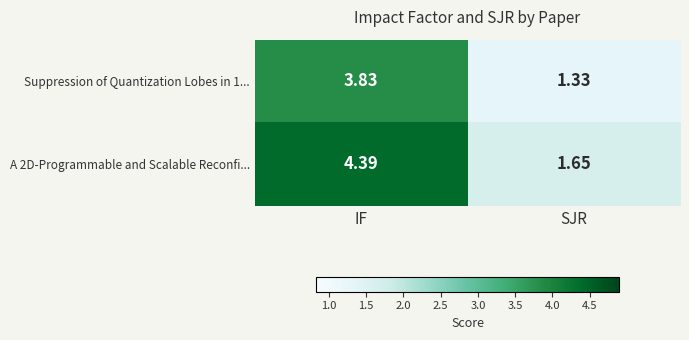

Which category has the lowest value in the Suppression of Quantization Lobes in 1... series?

SJR